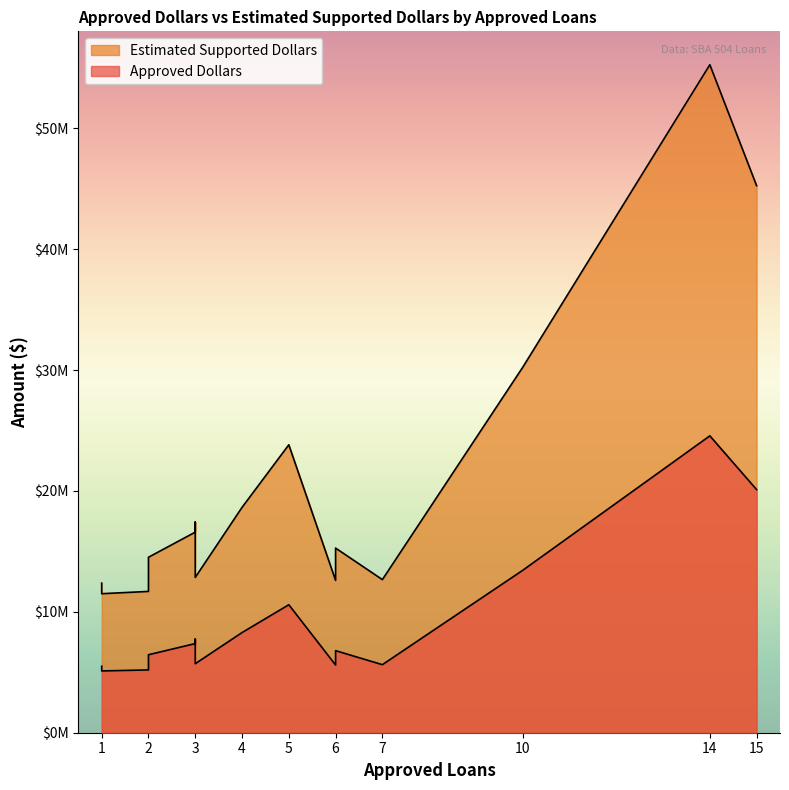

True or false: Estimated Supported Dollars and Approved Dollars cross at least once.

False